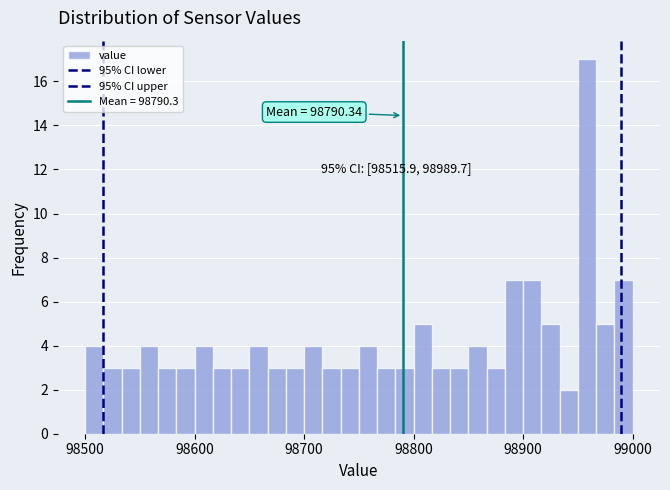

Read against the x-axis, roughly where is the centre of the tallest bar?

98960